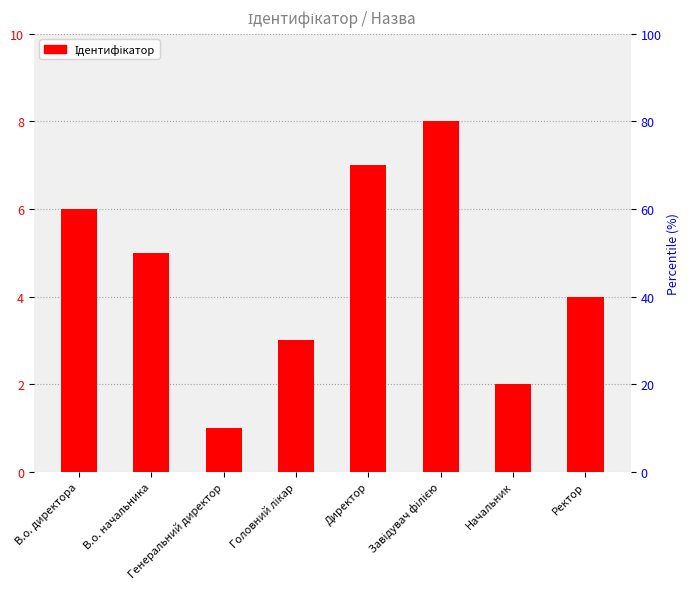

What is the smallest value displayed?

1